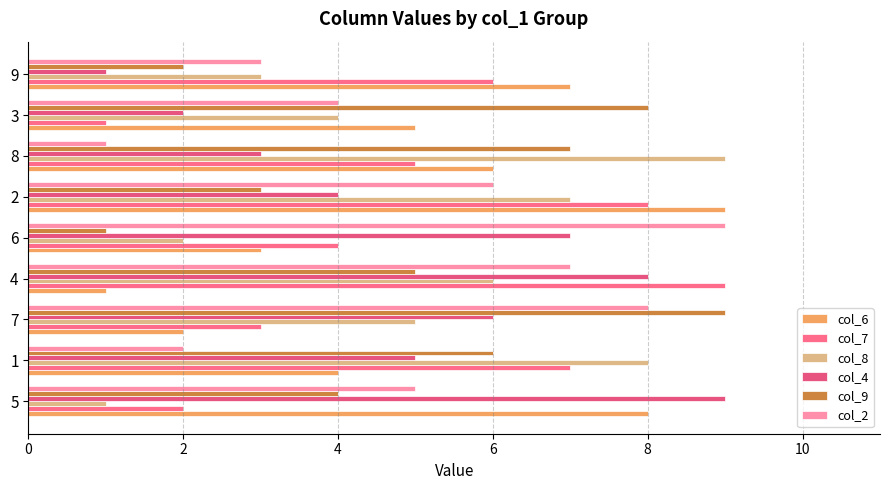

What is the label of the 2nd bar from the left?

1